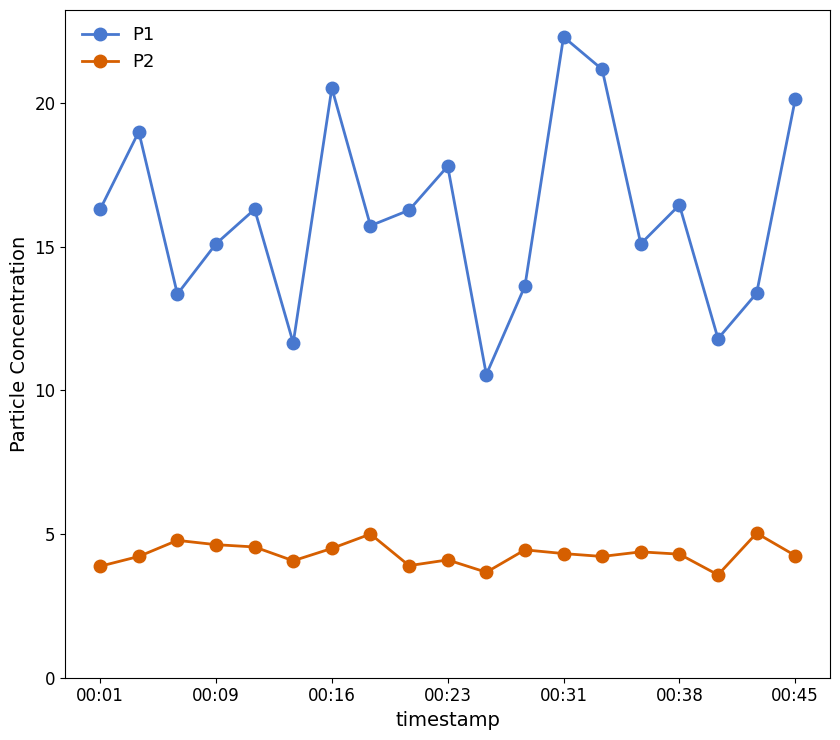

How many interior local valleys does the P1 series have?

6